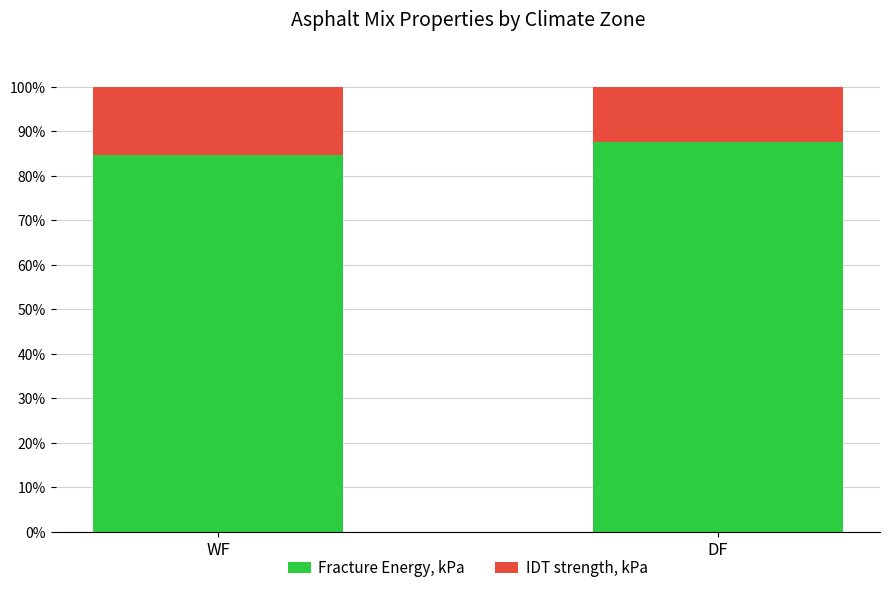

True or false: Fracture Energy, kPa has a value of 19.0 at DF.

False